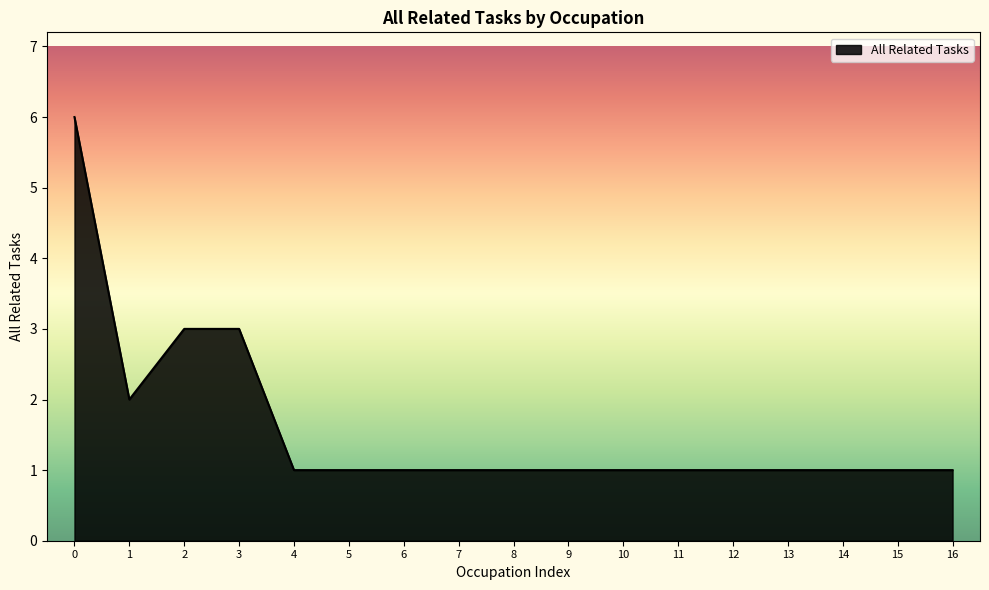

How many categories are shown in the chart?

17